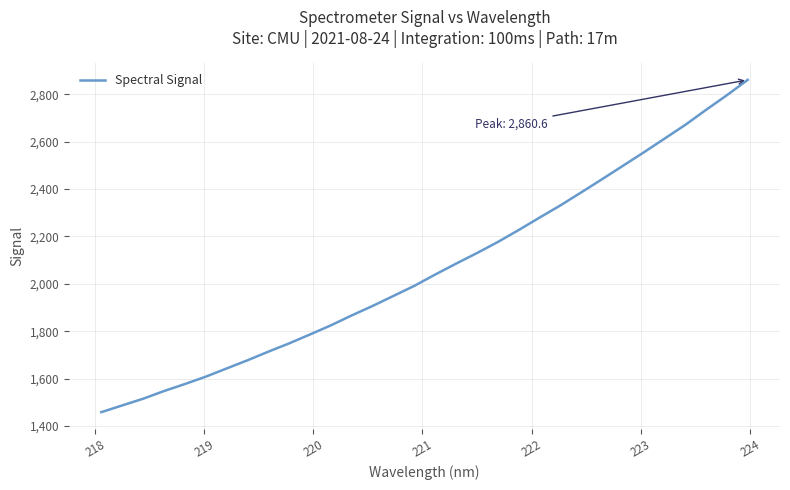

What is the smallest value displayed?

1458.6